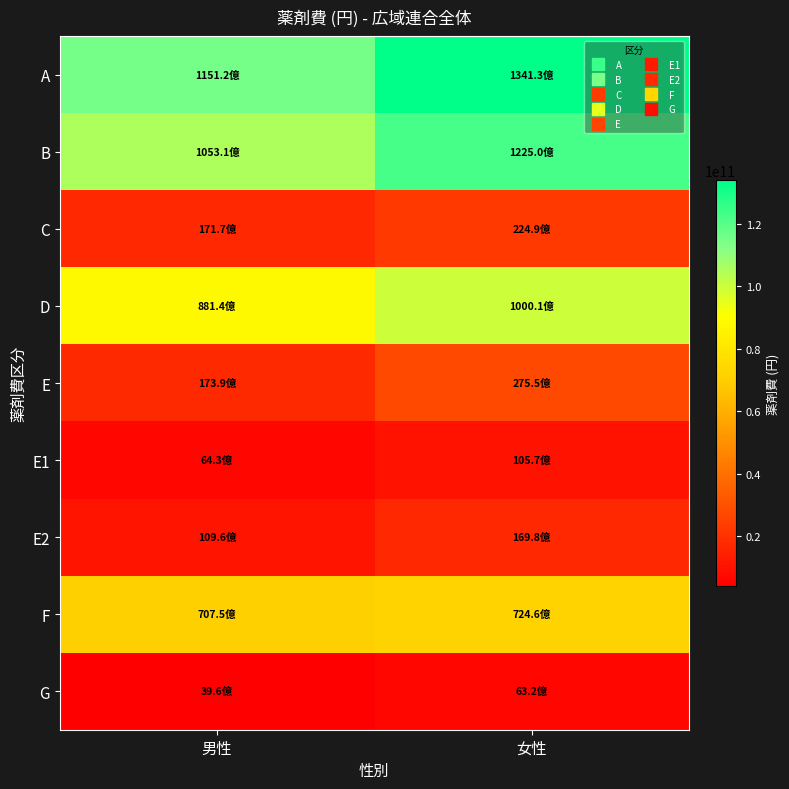

Reading right to left, list all the values displayed in this chart.

A: 女性=134130796515.4	男性=115123954526.1
B: 女性=122500386748.5	男性=105312266081.8
C: 女性=22494887743.8	男性=17170277373.1
D: 女性=100005499004.7	男性=88141988708.7
E: 女性=27546982218.0	男性=17388148029.3
E1: 女性=10567552563.7	男性=6429032358.2
E2: 女性=16979429654.2	男性=10959115671.1
F: 女性=72458516786.8	男性=70753840679.4
G: 女性=6317179208.0	男性=3964643338.2